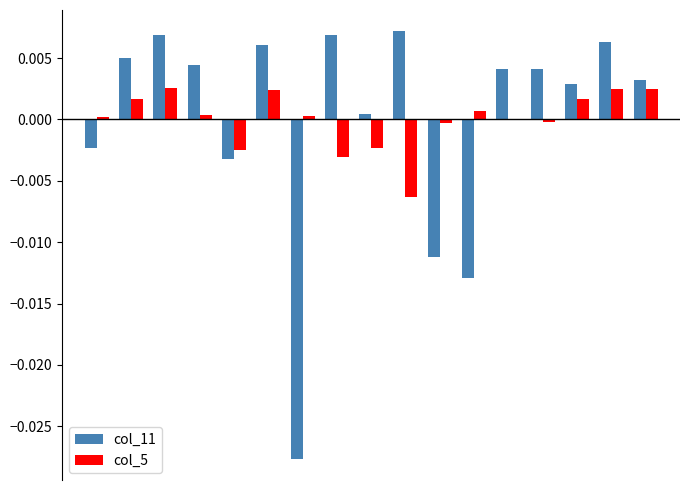

How many categories are shown in the chart?

17